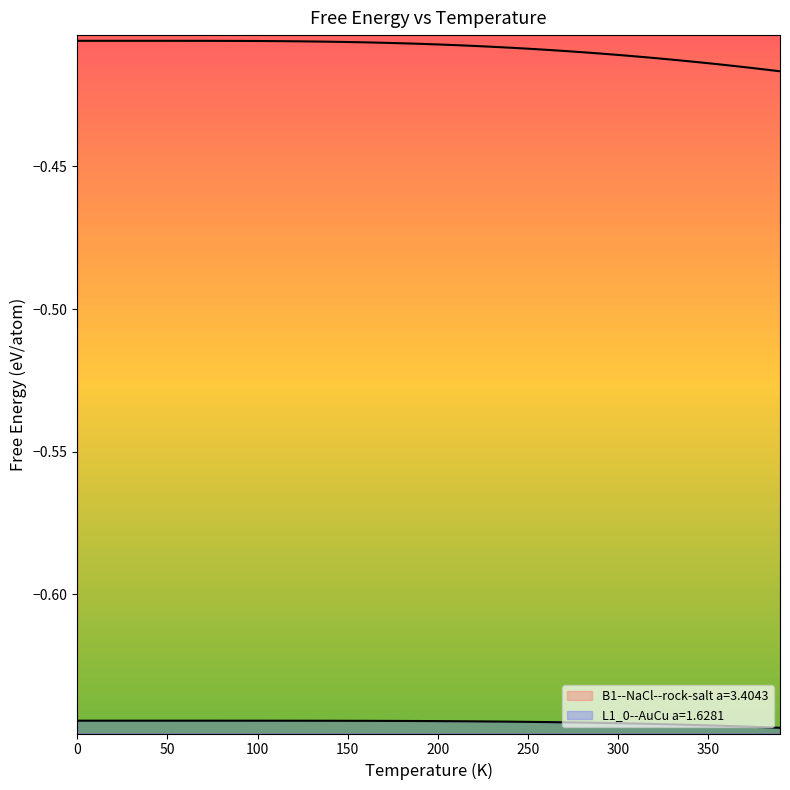

Which series has the largest range (max minus min)?

B1--NaCl--rock-salt a=3.4043